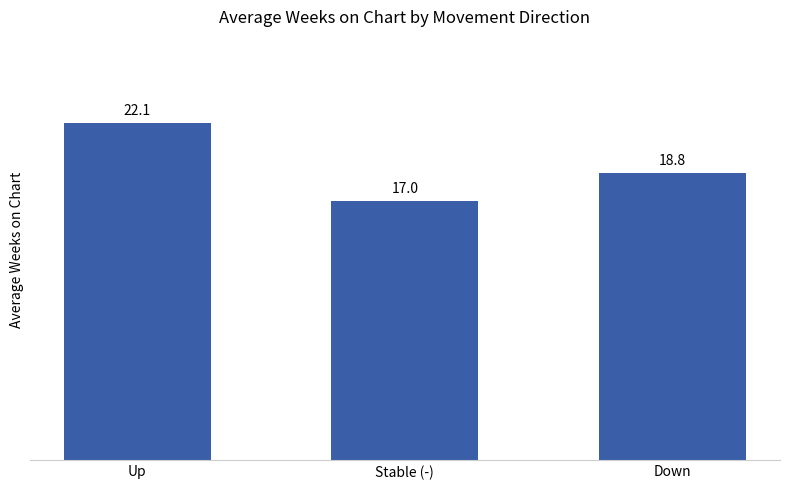

The value at Down is 18.8. True or false?

True